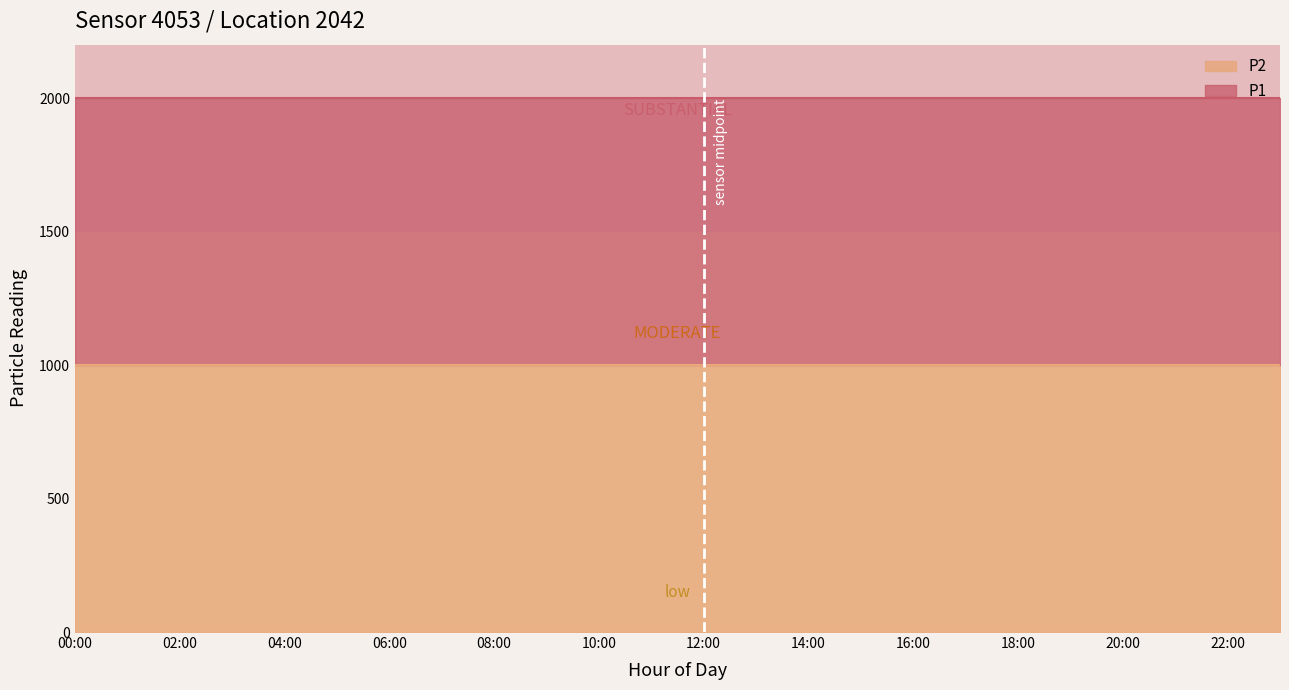

True or false: P1 has more than 0 points higher than both neighbors.

False